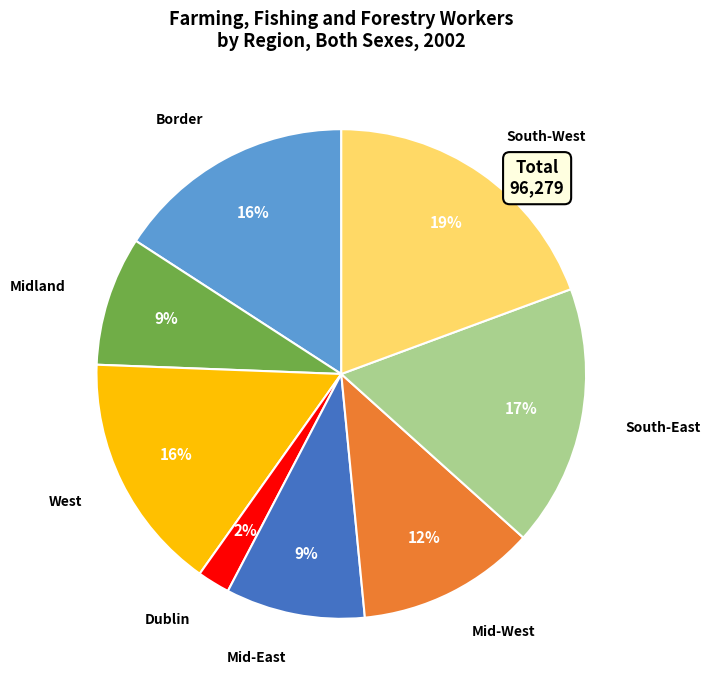

Does any single category account for the majority?

No